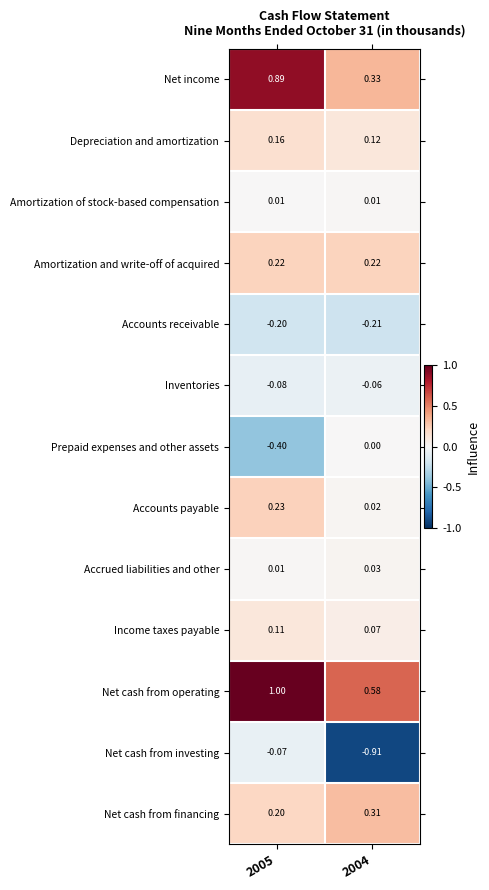

List the series in order of their peak value, highest first.

Net cash from operating, Net income, Net cash from financing, Accounts payable, Amortization and write-off of acquired, Depreciation and amortization, Income taxes payable, Accrued liabilities and other, Amortization of stock-based compensation, Prepaid expenses and other assets, Inventories, Net cash from investing, Accounts receivable